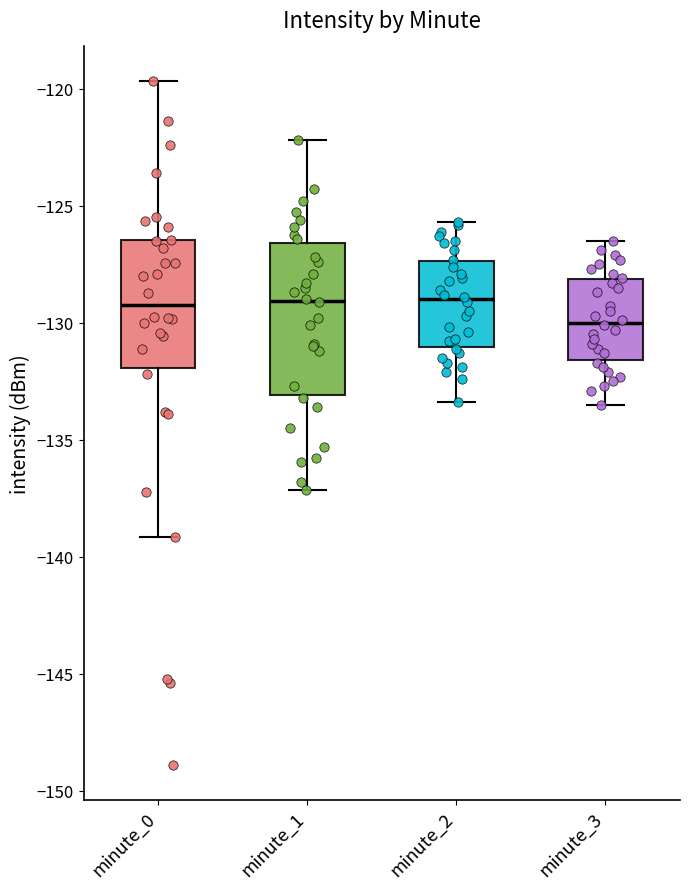

Where does the median line of the box for minute_2 sit on the y-axis? The values are not printed on the chart, so give them approximately, as read against the axis.

-129.0